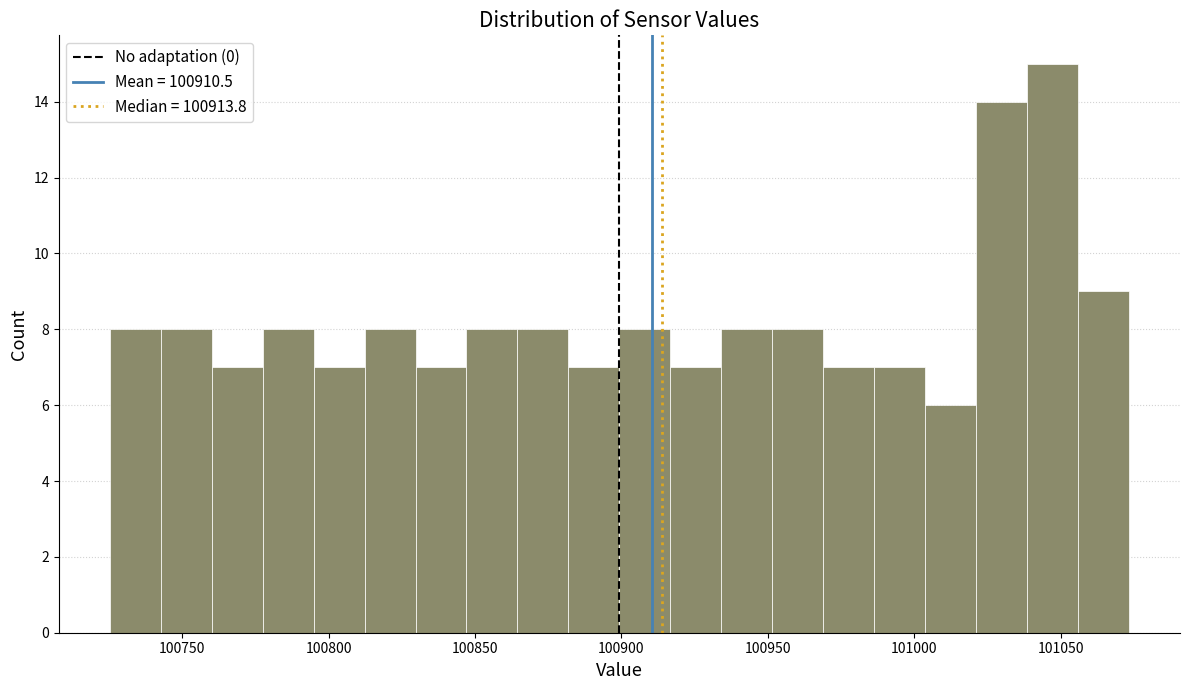

Read against the x-axis, roughly where is the centre of the tallest bar?

101045